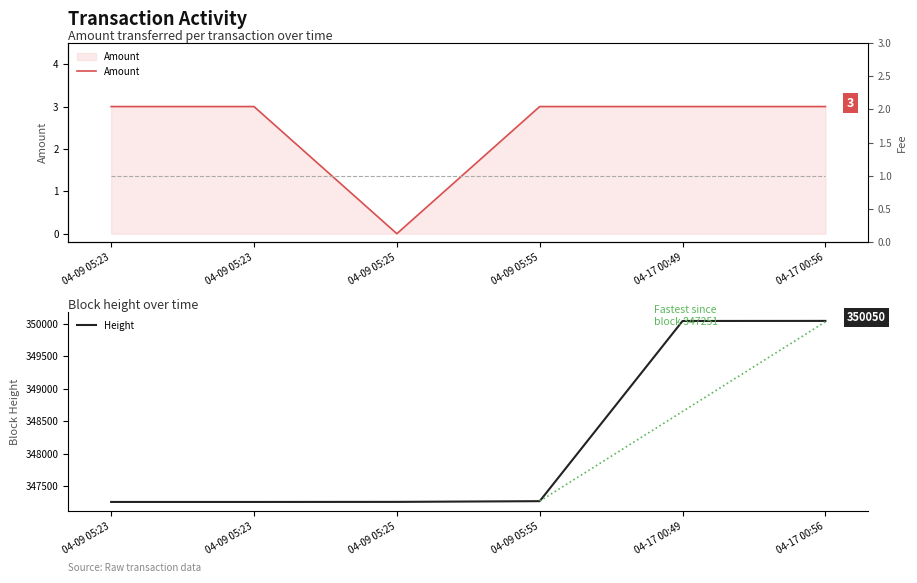

What is the sum of the Fee values at 04-09 05:23 and 04-09 05:25?

2